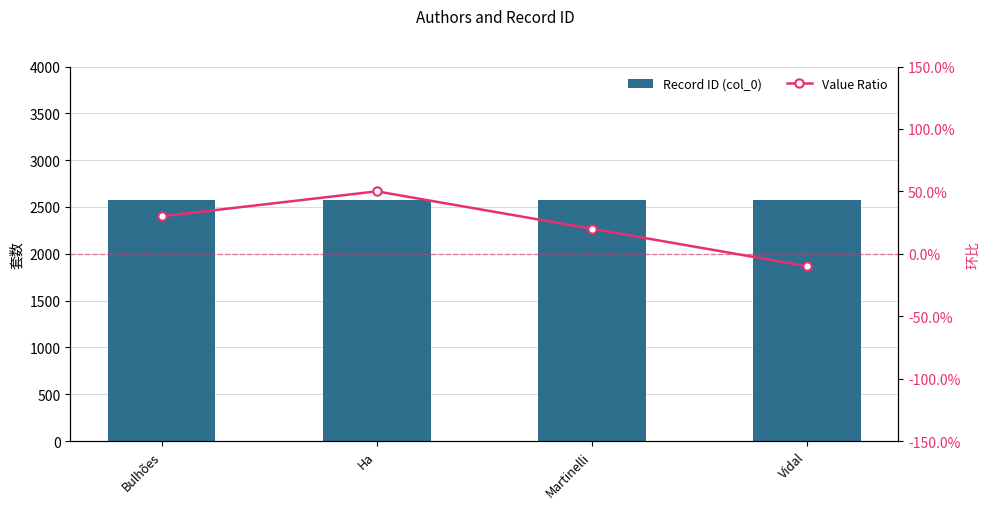

Reading right to left, what are all the values shown in this chart?

Record ID (col_0): Vidal=2574.0	Martinelli=2574.0	Ha=2574.0	Bulhões=2574.0
Value Ratio: Vidal=-0.1	Martinelli=0.2	Ha=0.5	Bulhões=0.3